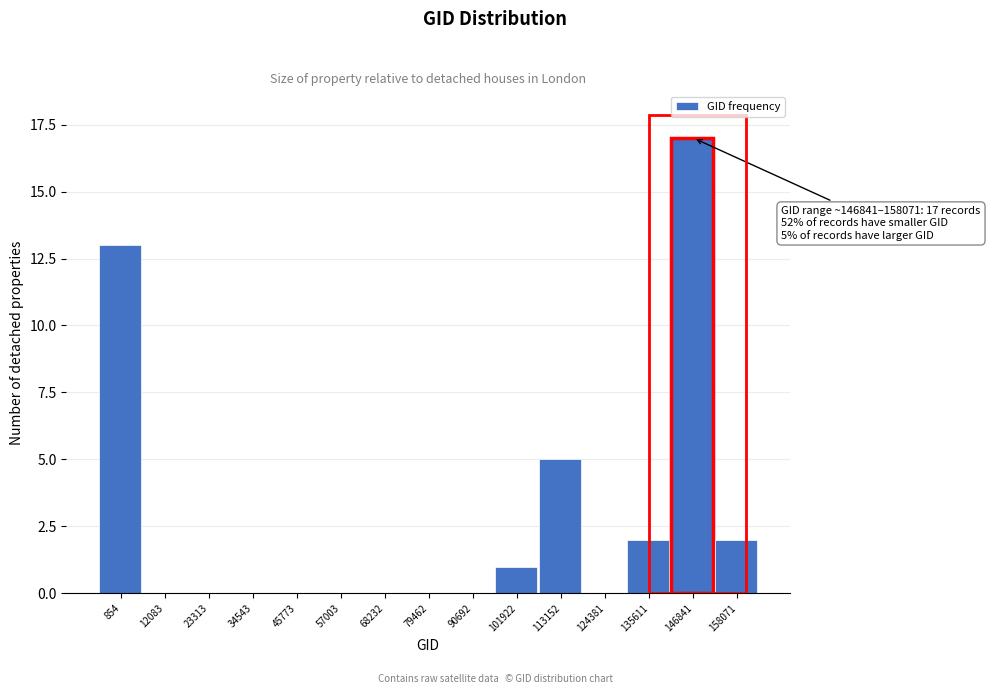

Reading left to right, transcribe all the data shown in this chart.

854=13	12083=0	23313=0	34543=0	45773=0	57003=0	68232=0	79462=0	90692=0	101922=1	113152=5	124381=0	135611=2	146841=17	158071=2